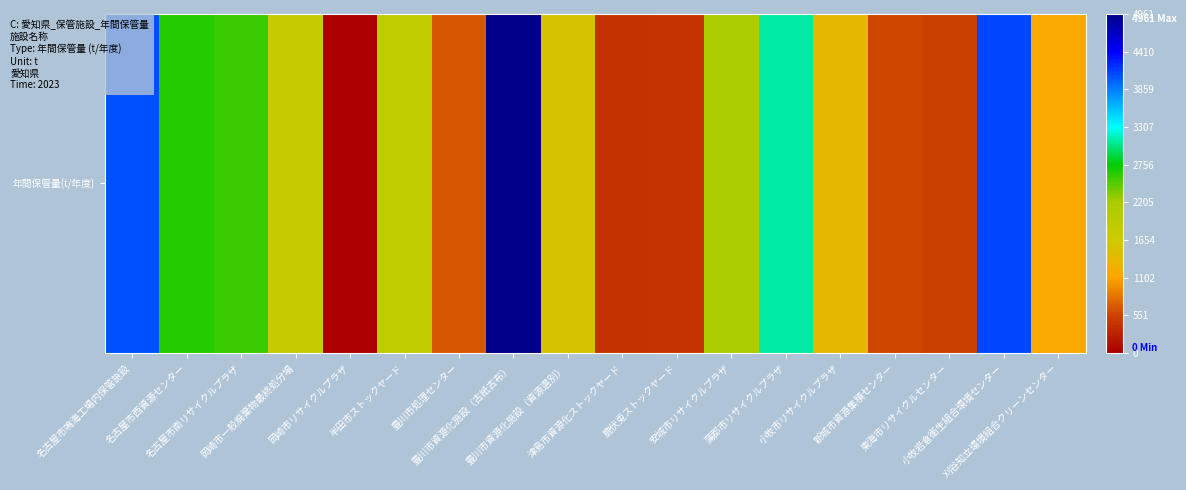

What is the sum of the values at 津島市資源化ストックヤード and 豊川市処理センター?

1079